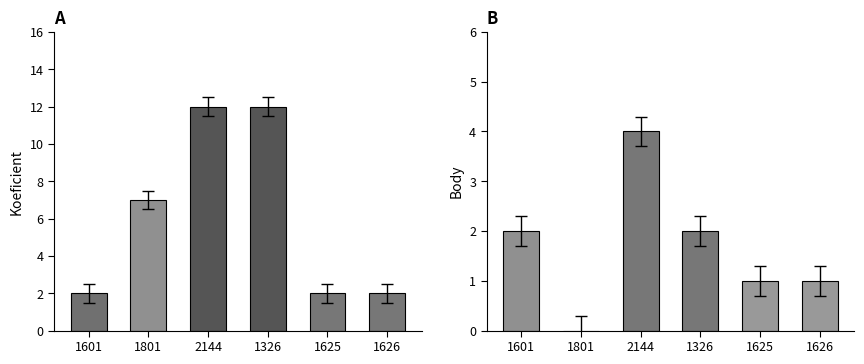

Are the bars grouped side by side (vs. stacked)?

Yes